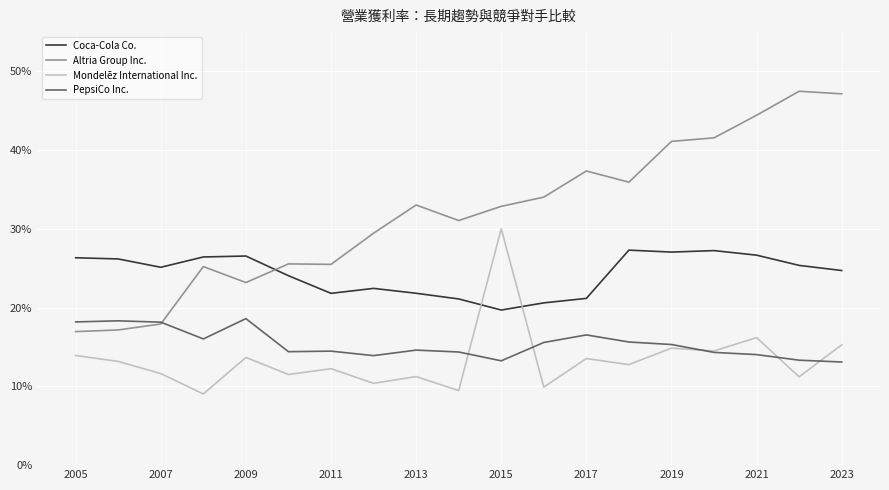

Does the chart have visible grid lines?

Yes